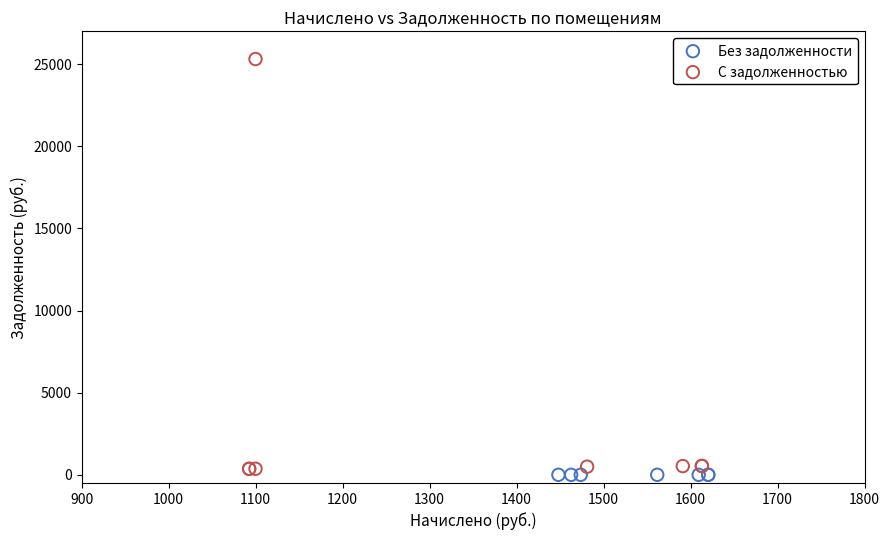

Which series reaches the minimum Y coordinate?

Без задолженности